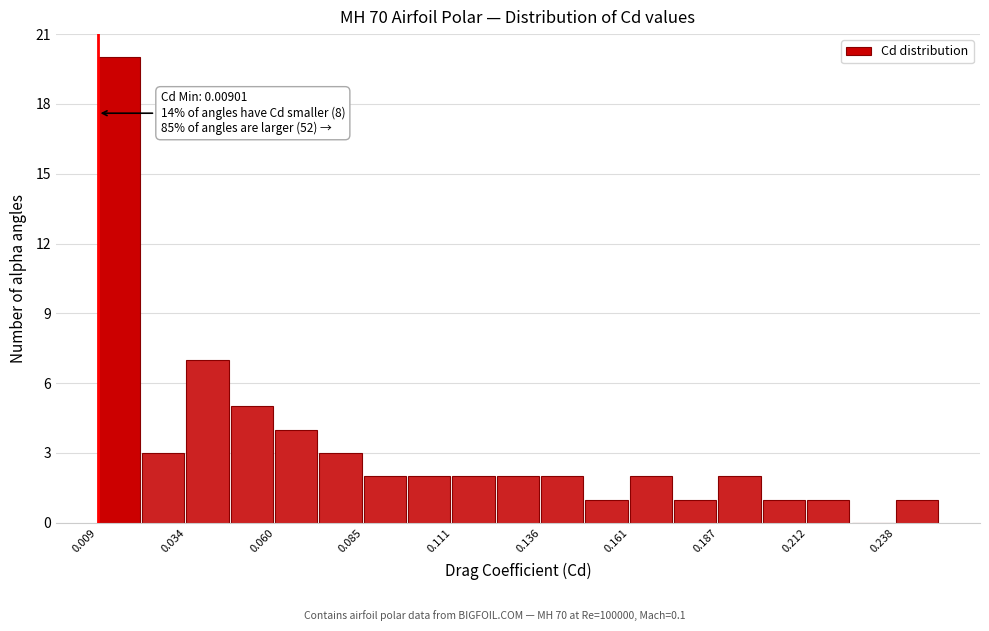

Read against the x-axis, roughly where is the centre of the tallest bar?

0.015